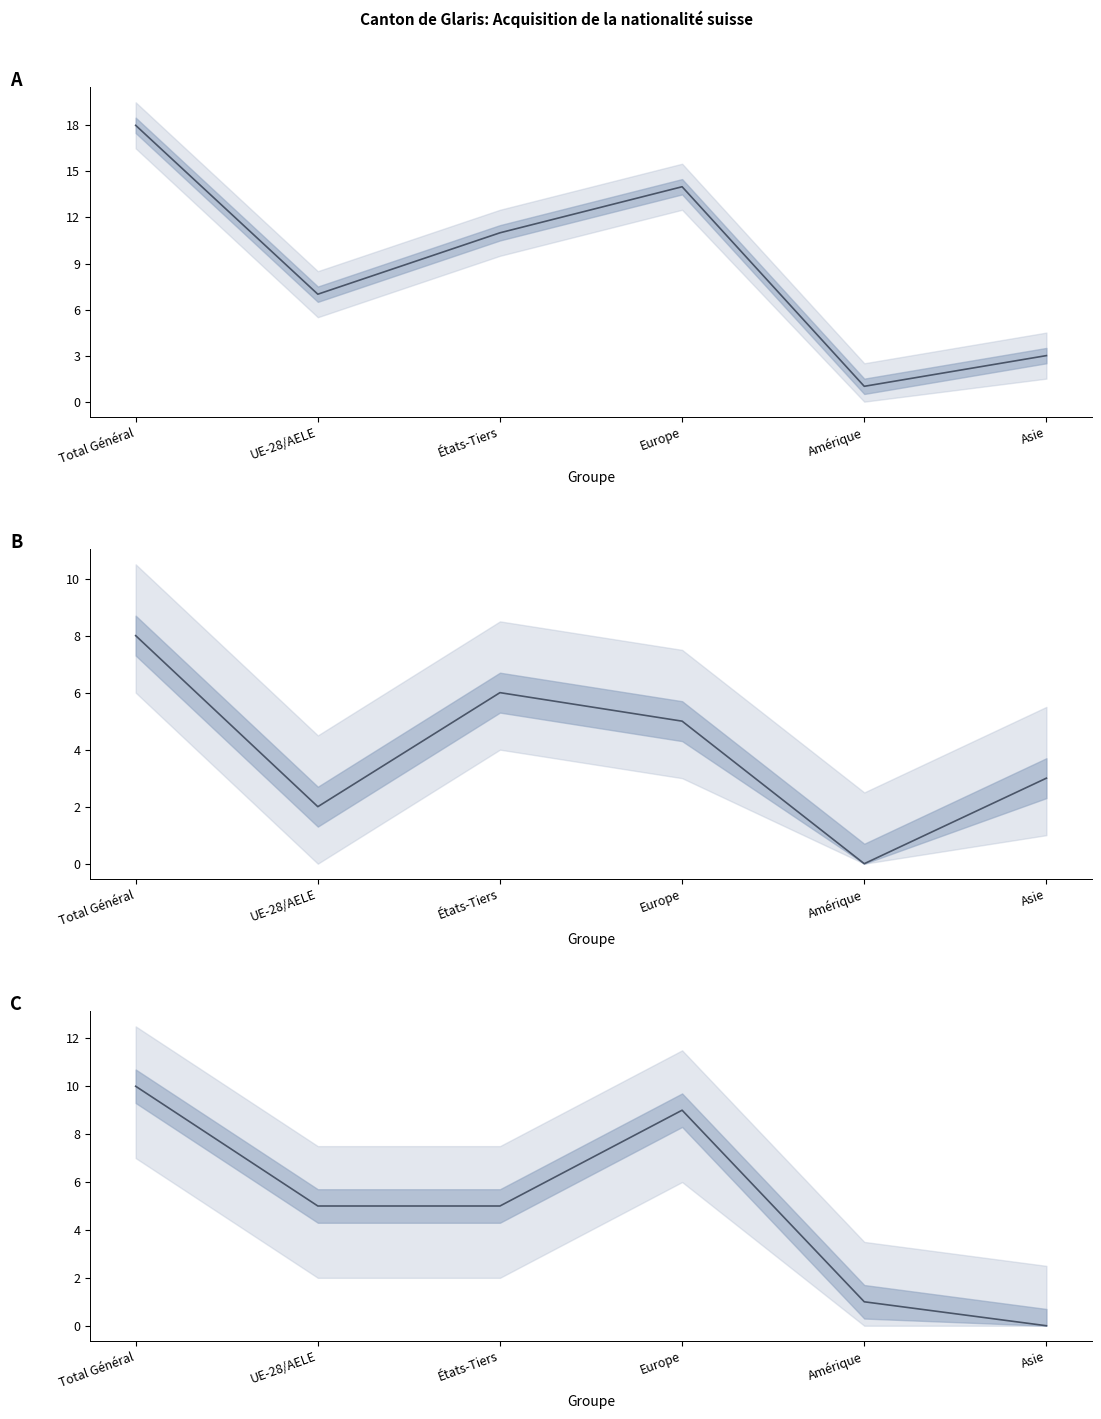

What is the label of the 5th point from the right?

UE-28/AELE